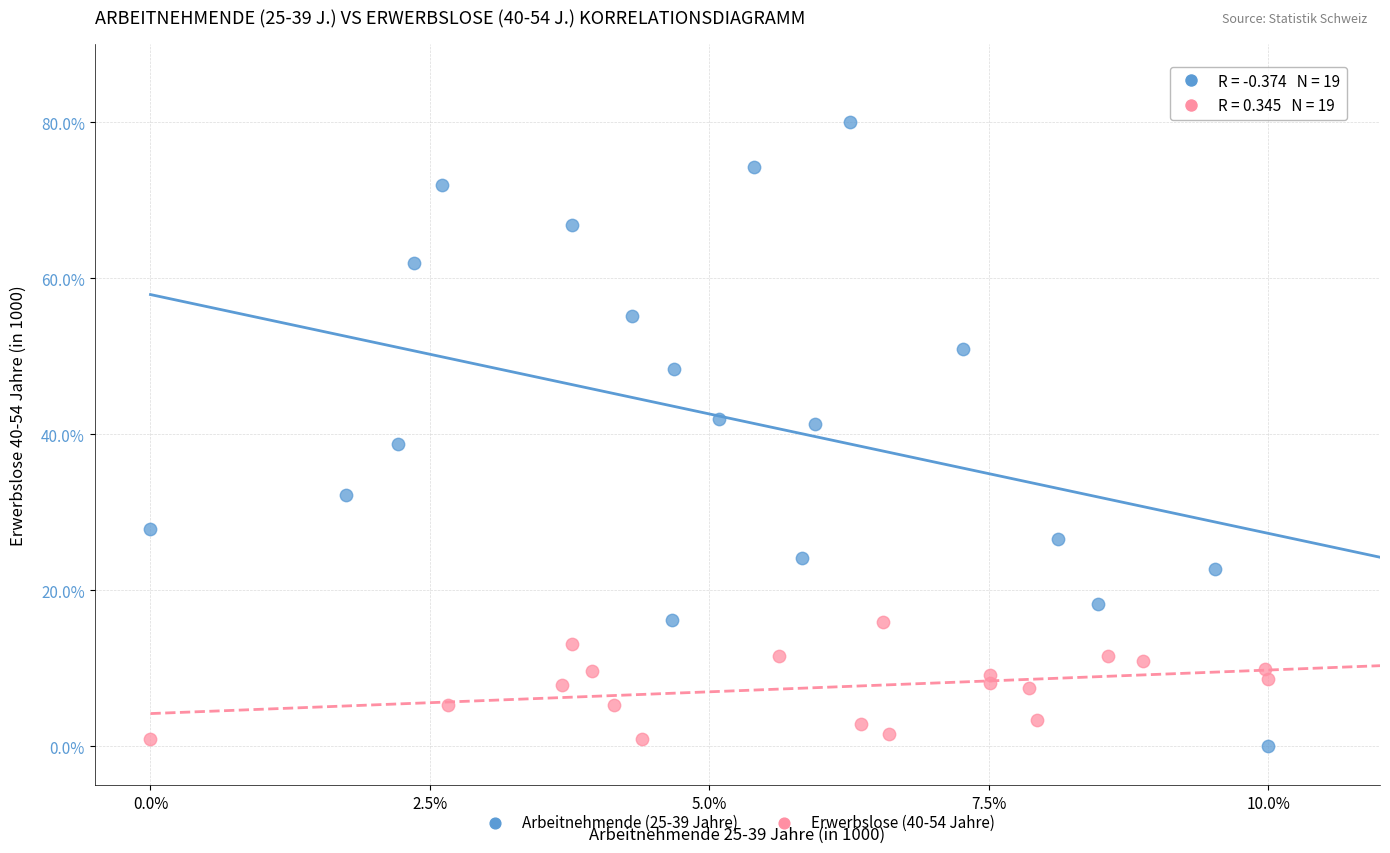

Which series contains the highest Y value?

Arbeitnehmende (25-39 Jahre)